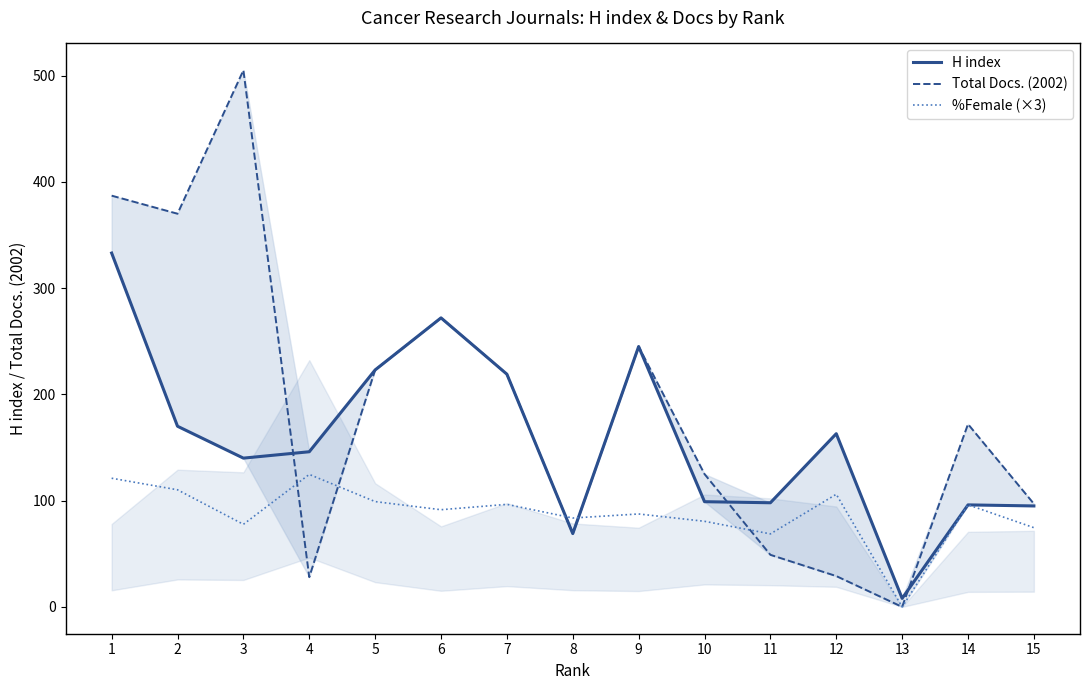

True or false: %Female (×3) and H index cross at least once.

True